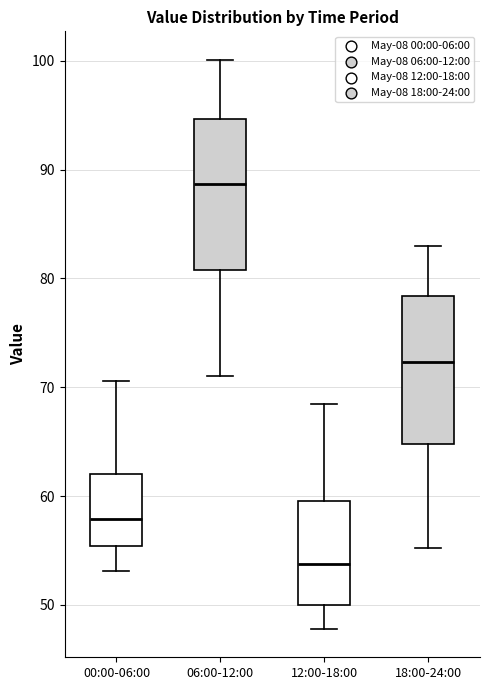

Where is the lower edge of the box for 18:00-24:00 on the y-axis? The values are not printed on the chart, so give them approximately, as read against the axis.

65